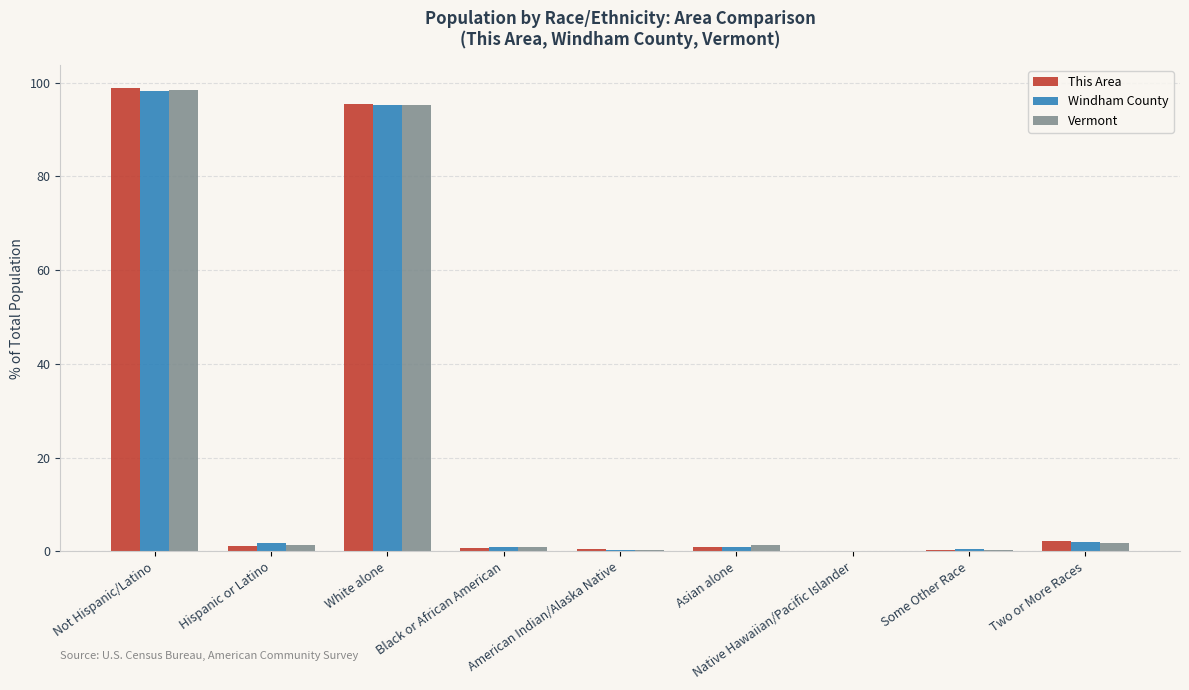

Does the chart contain stacked bars?

No